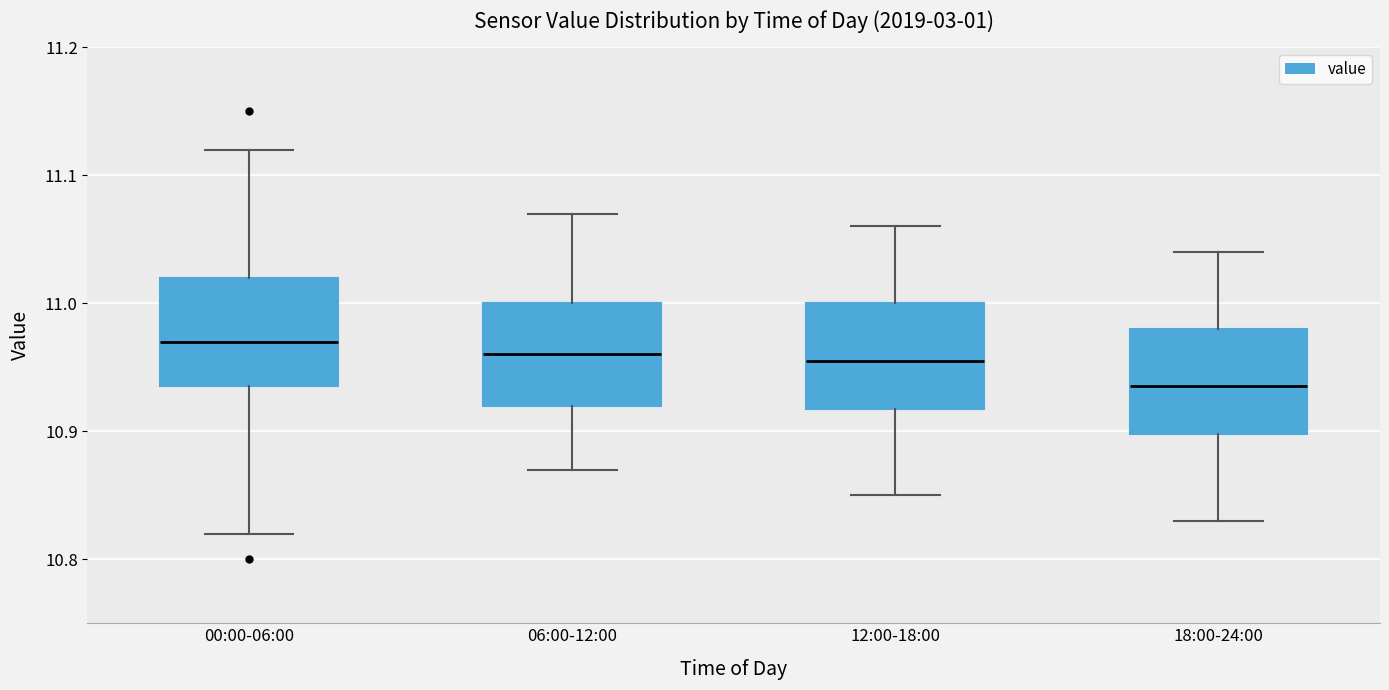

Reading left to right, transcribe this box plot: for each box, give where its median line is, the range the box spans, and where its two whiskers end, as read against the y-axis. The values are not printed on the chart, so give them approximately, as read against the axis.

00:00-06:00: median 10.97, box 10.94 to 11.02, whiskers 10.82 to 11.12
06:00-12:00: median 10.96, box 10.92 to 11.00, whiskers 10.87 to 11.07
12:00-18:00: median 10.96, box 10.92 to 11.00, whiskers 10.85 to 11.06
18:00-24:00: median 10.94, box 10.90 to 10.98, whiskers 10.83 to 11.04